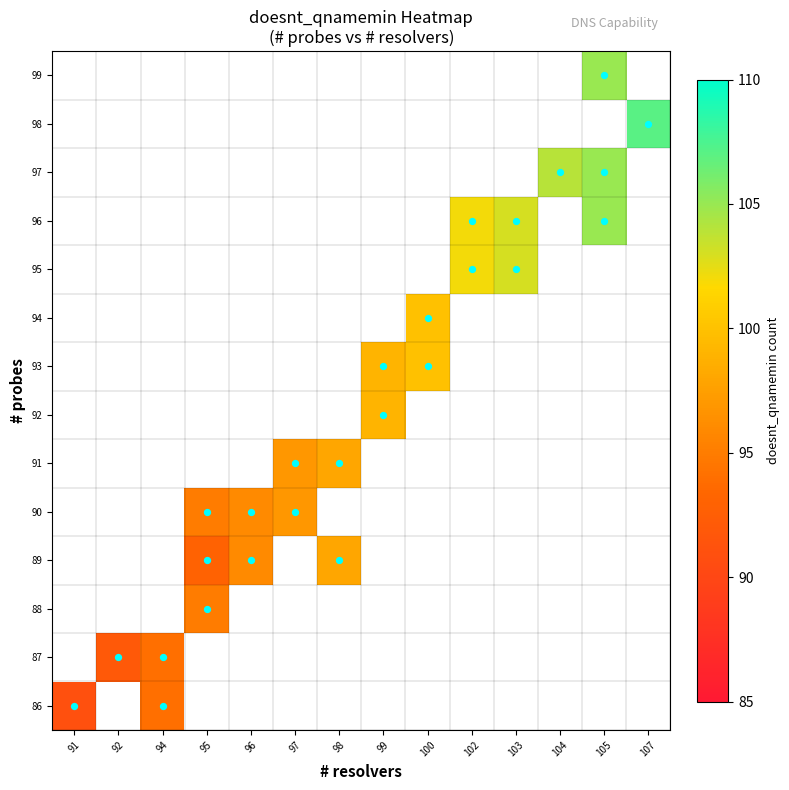

How many categories are shown in the chart?

14